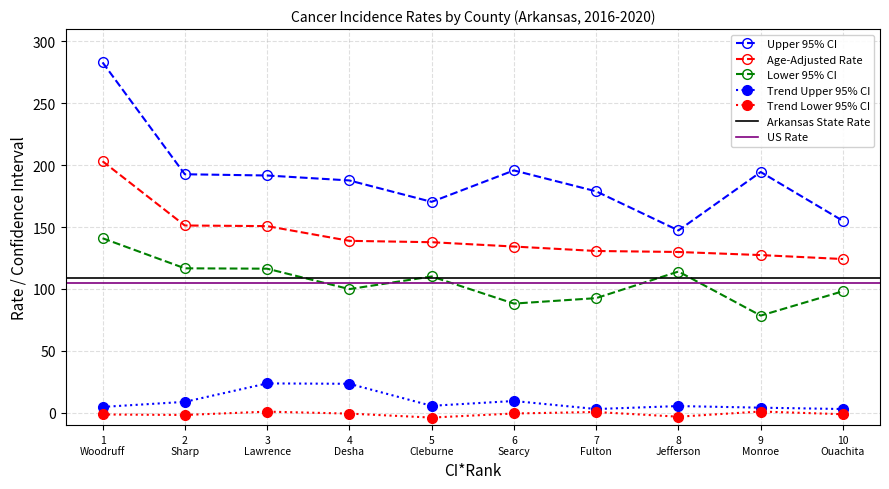

Rank the series by their maximum value, from highest to lowest.

Upper 95% CI, Age-Adjusted Rate, Lower 95% CI, Recent 5-Year Trend Upper, Recent 5-Year Trend Lower